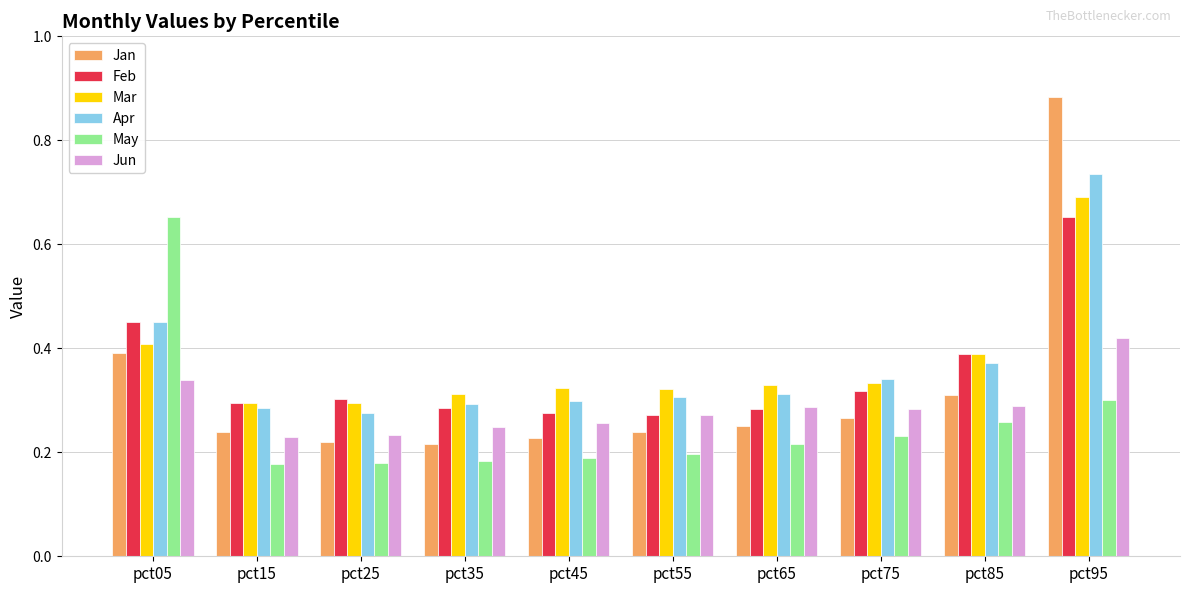

What is the difference between the highest and lowest values at pct75?

0.1